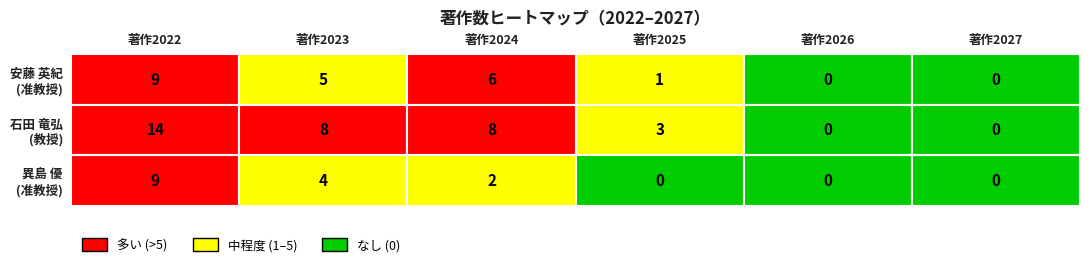

Rank the series at 著作2022 from lowest to highest value.

安藤 英紀, 異島 優, 石田 竜弘